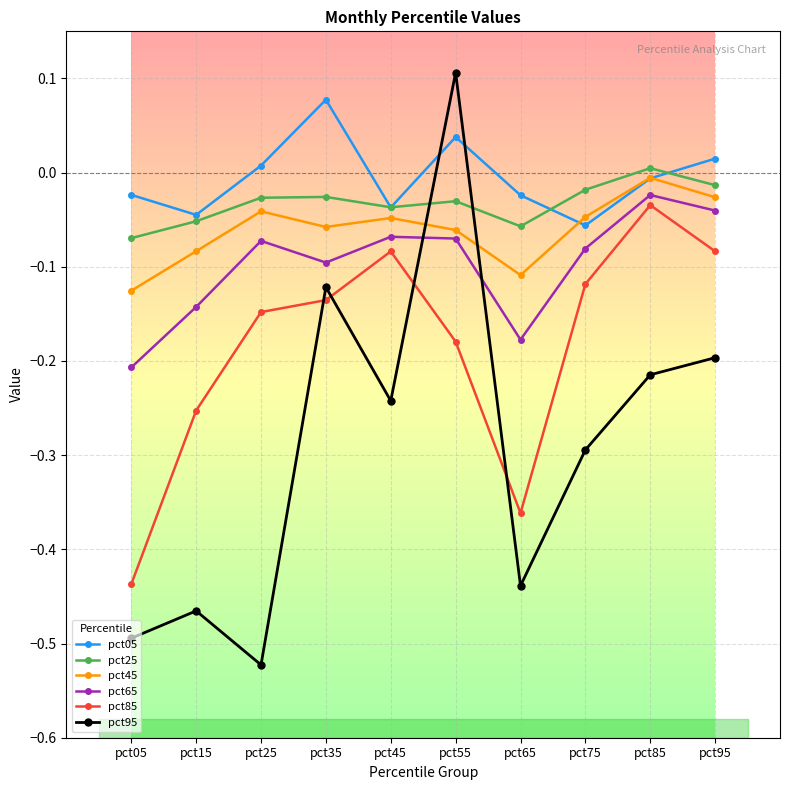

What is the lowest value of the pct65 series?

-0.2